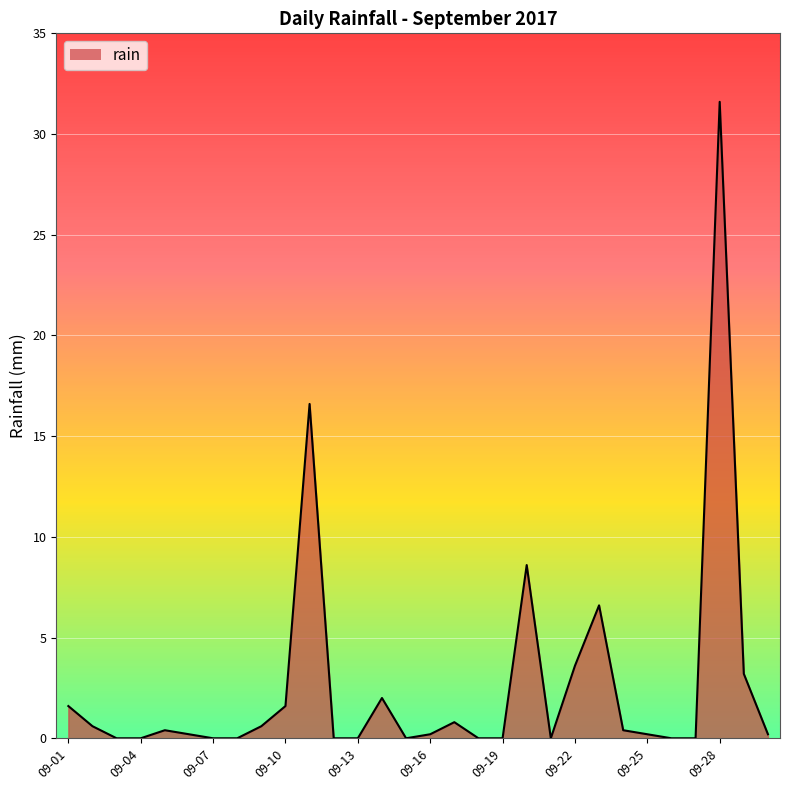

The value at 09-04 is 19.6. True or false?

False